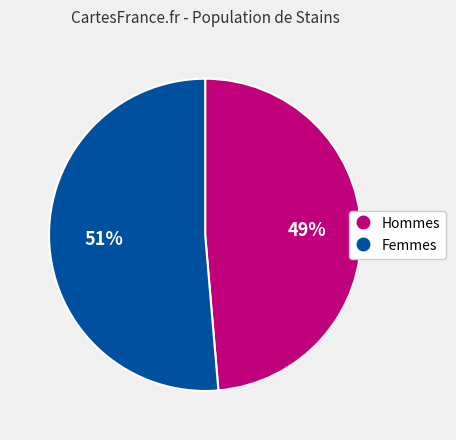

How many slices are in this pie chart?

2